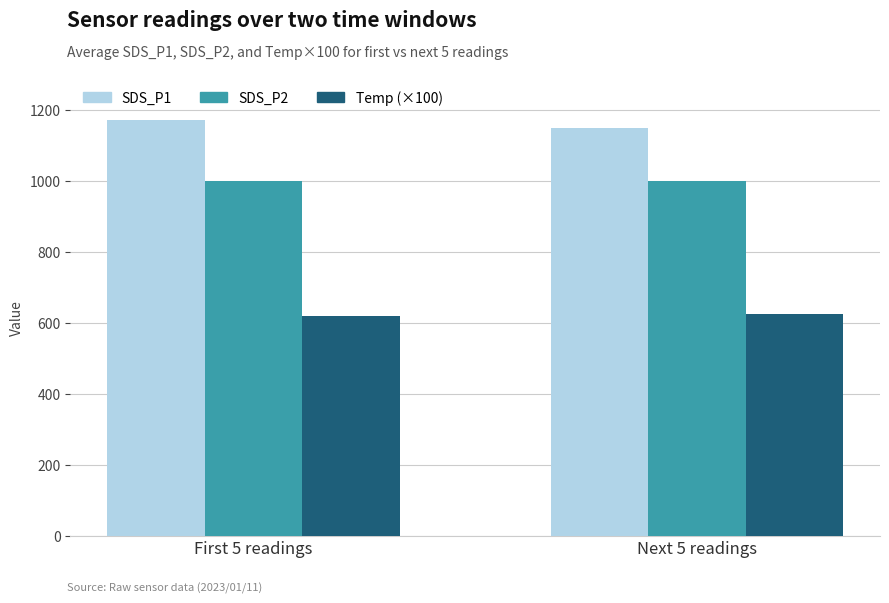

What are all the series names shown in the legend?

SDS_P1, SDS_P2, Temp (×100)